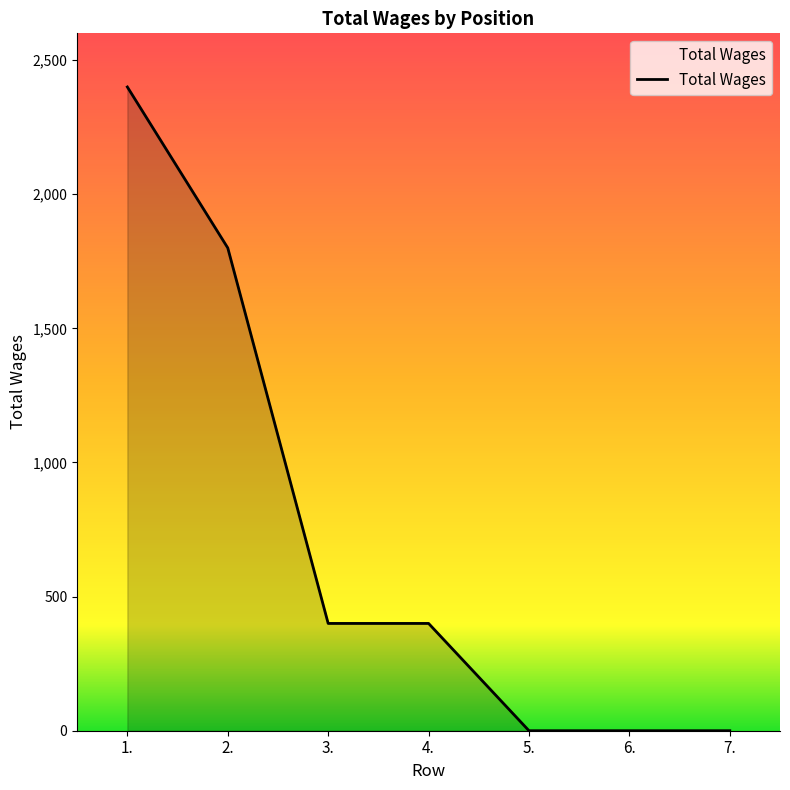

Count the number of categories in the chart.

7